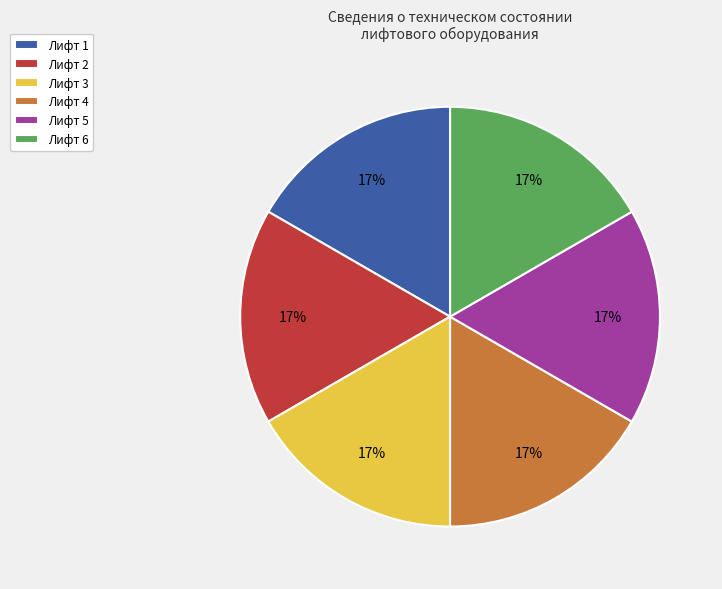

Is Лифт 1 the majority of the pie?

No